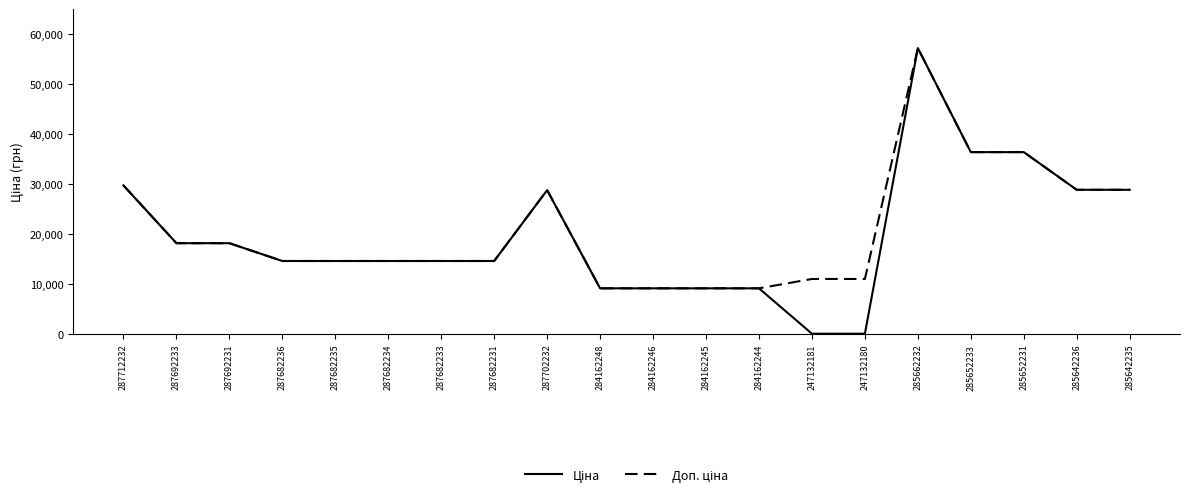

Which label corresponds to the largest value in the chart?

285662232